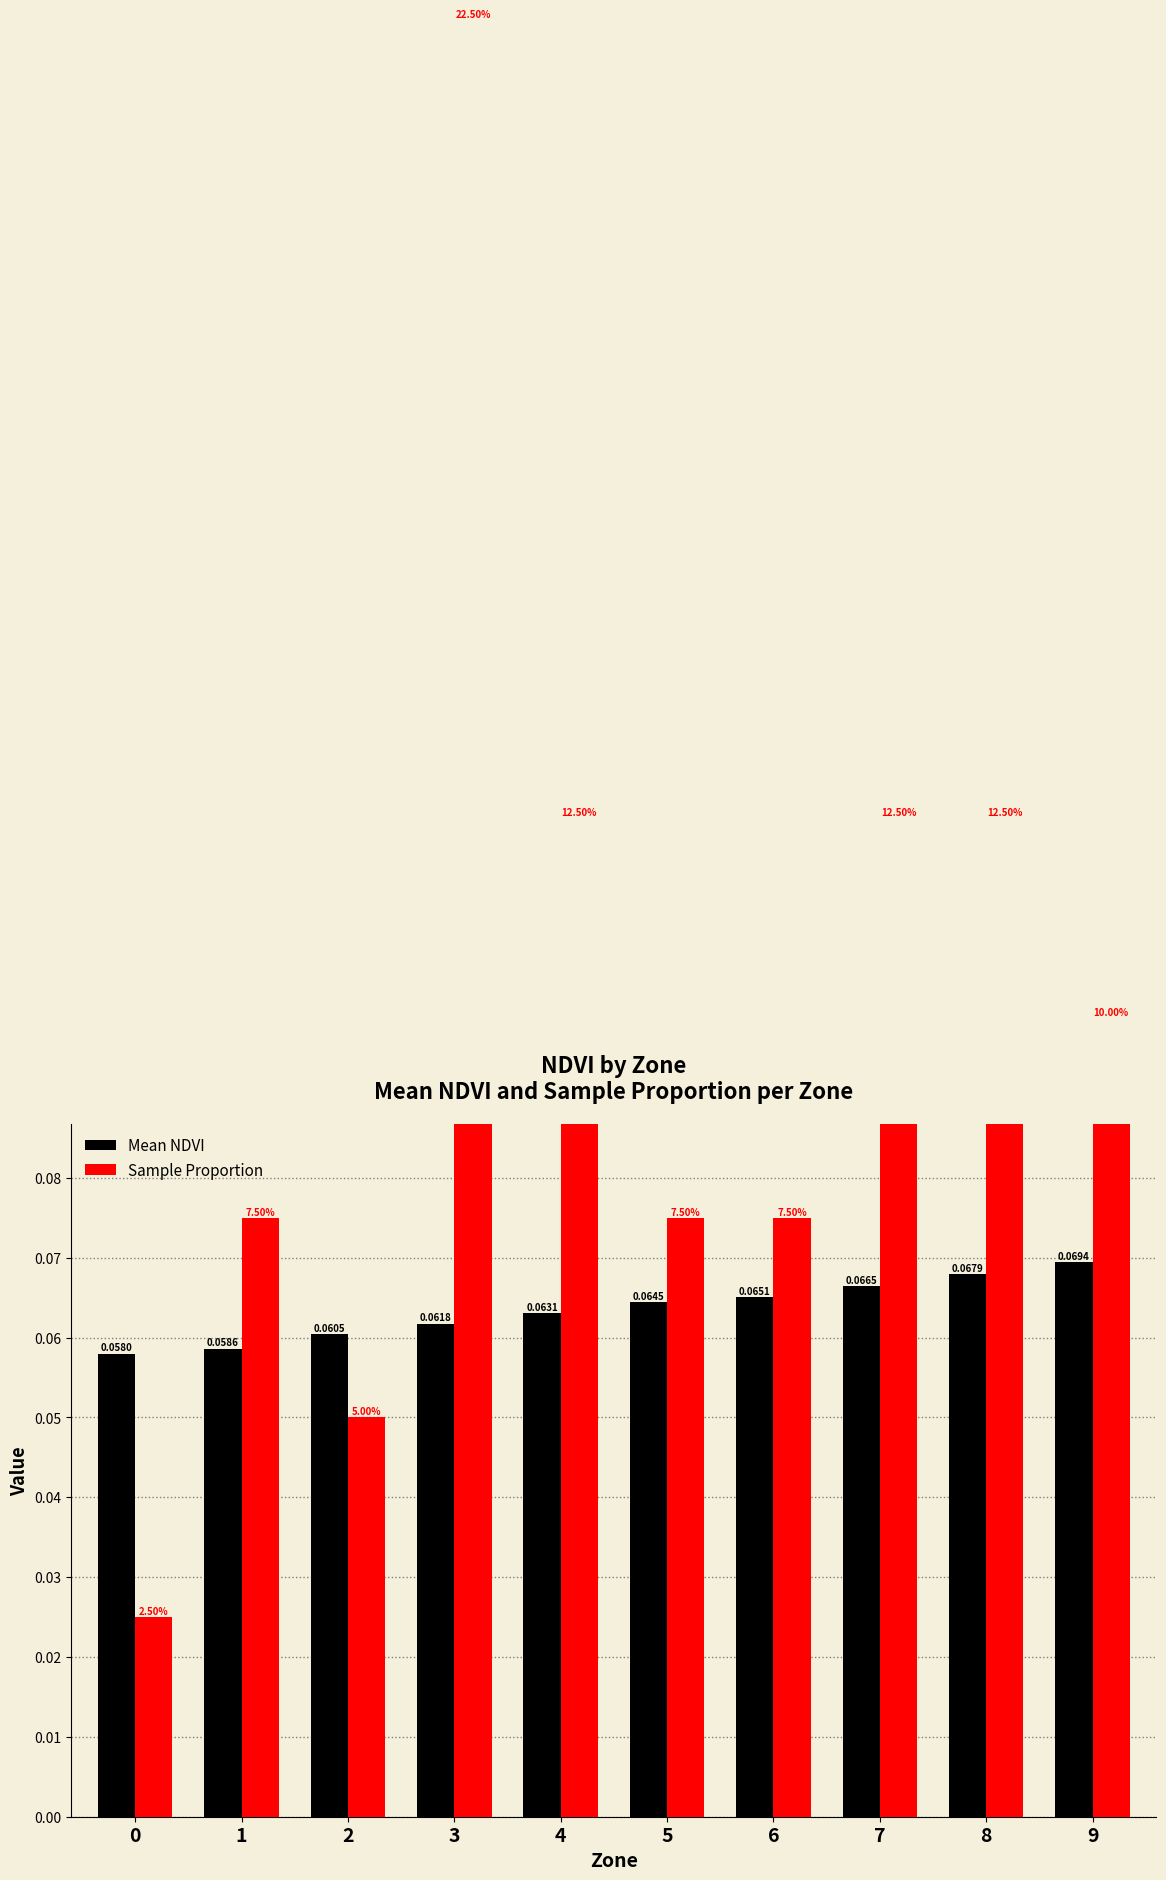

What is the value of the Mean NDVI bar at the 10th from the left?

0.1